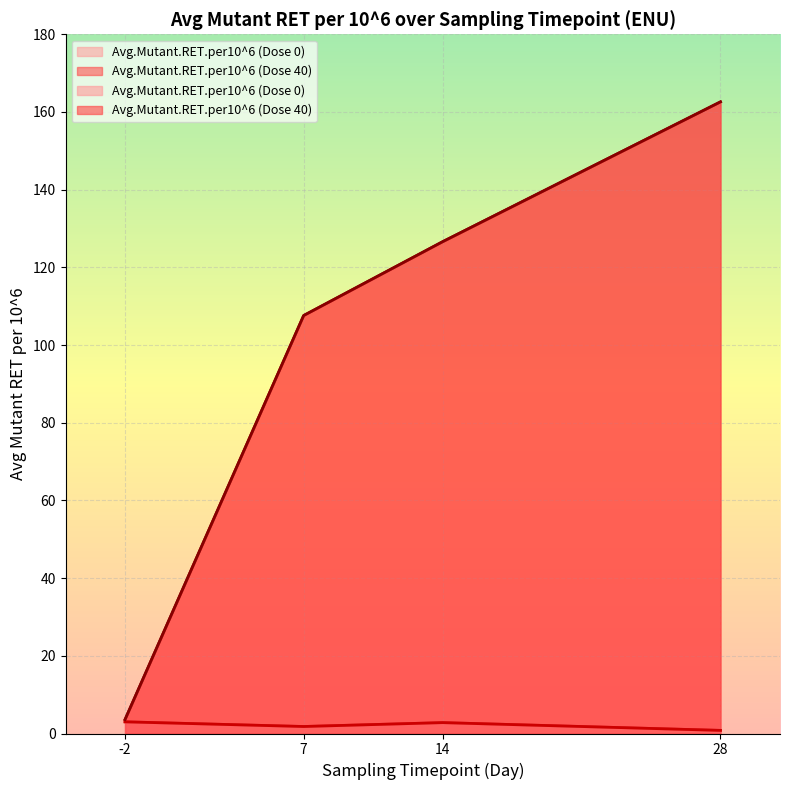

What is the average value of the Avg.Mutant.RET.per10^6 (Dose 40) series?

100.1